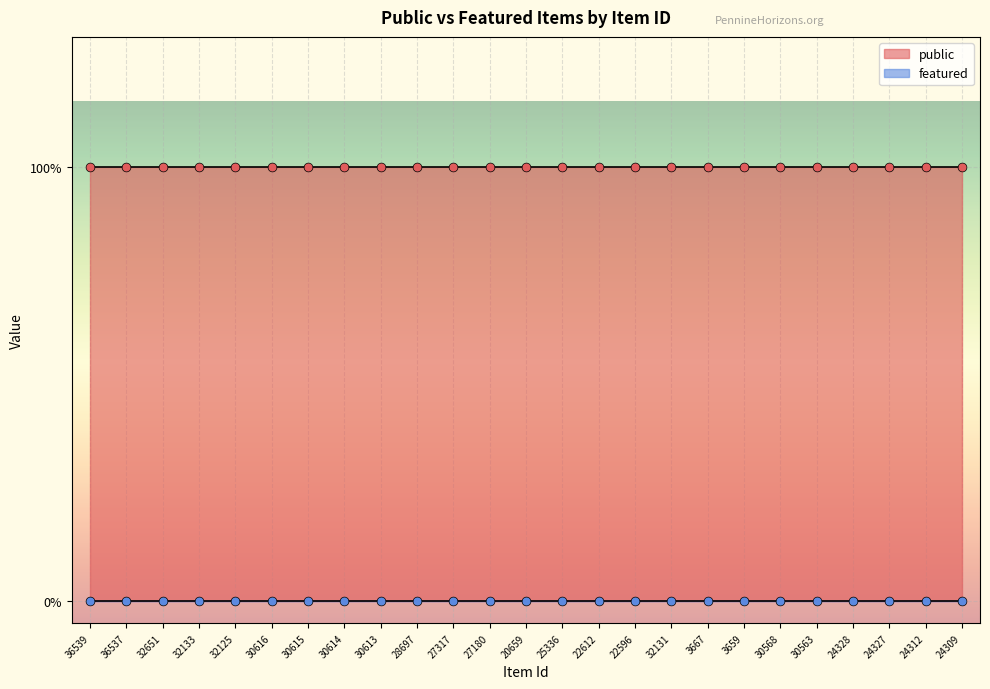

What are all the series names shown in the legend?

public, featured